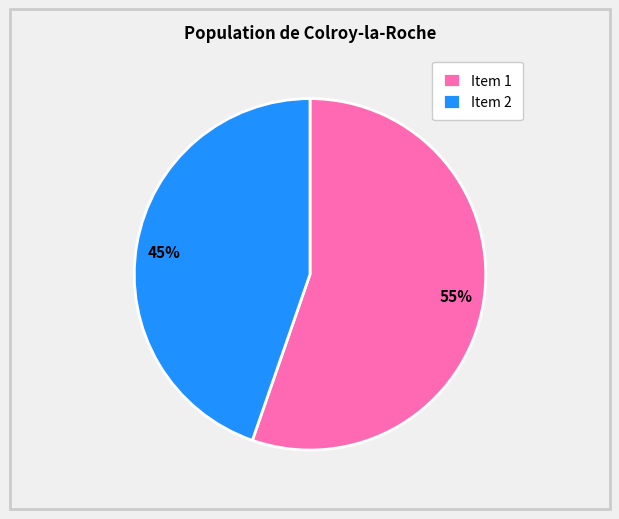

Count the number of slices in the pie.

2